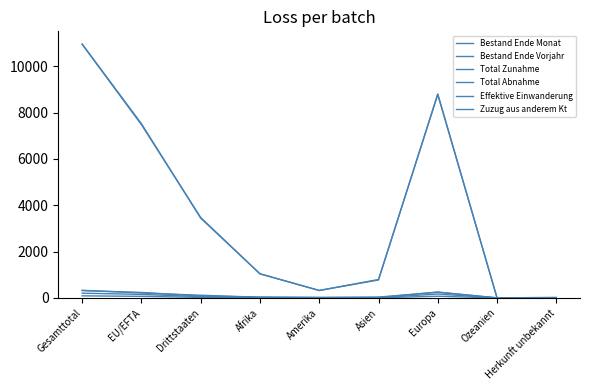

List the series in order of their peak value, highest first.

Bestand Ende Vorjahr, Bestand Ende Monat, Total Zunahme, Total Abnahme, Effektive Einwanderung, Zuzug aus anderem Kt